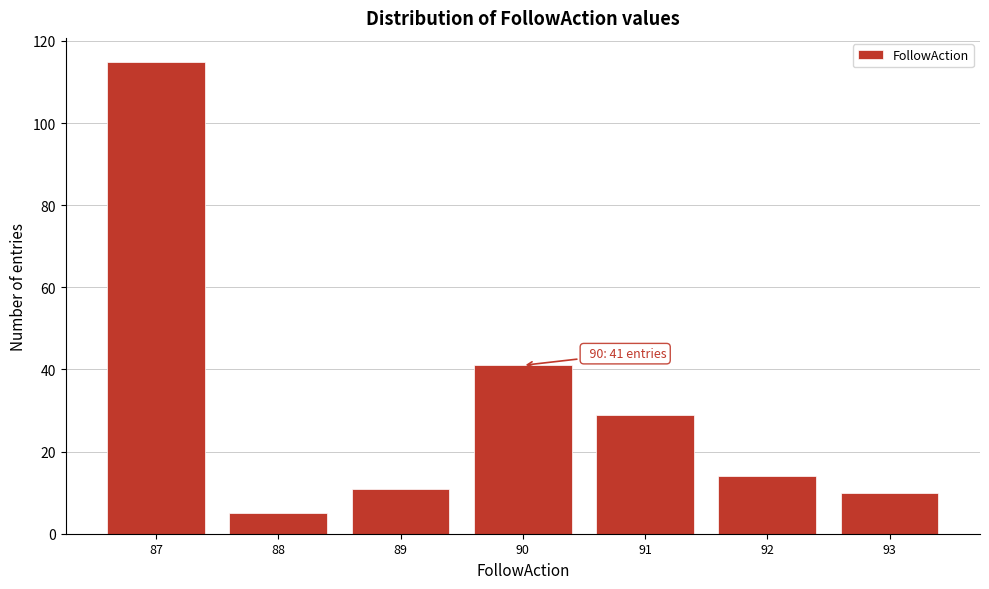

Over which range of the x-axis is the bar tallest?

86.5 to 87.5